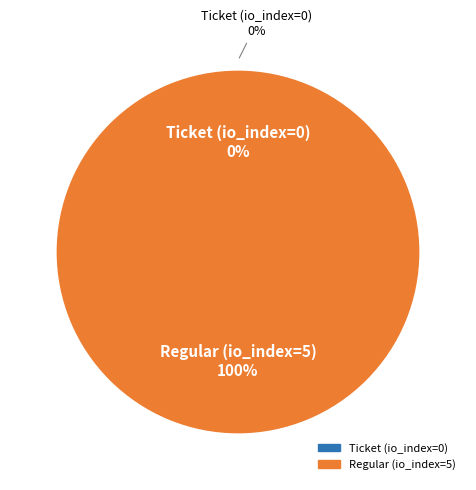

What is the change in value from Ticket (io_index=0) to Regular (io_index=5)?

+5